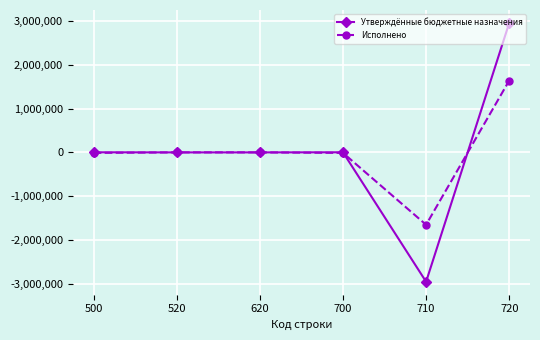

True or false: Утверждённые бюджетные назначения has more than 0 points higher than both neighbors.

True